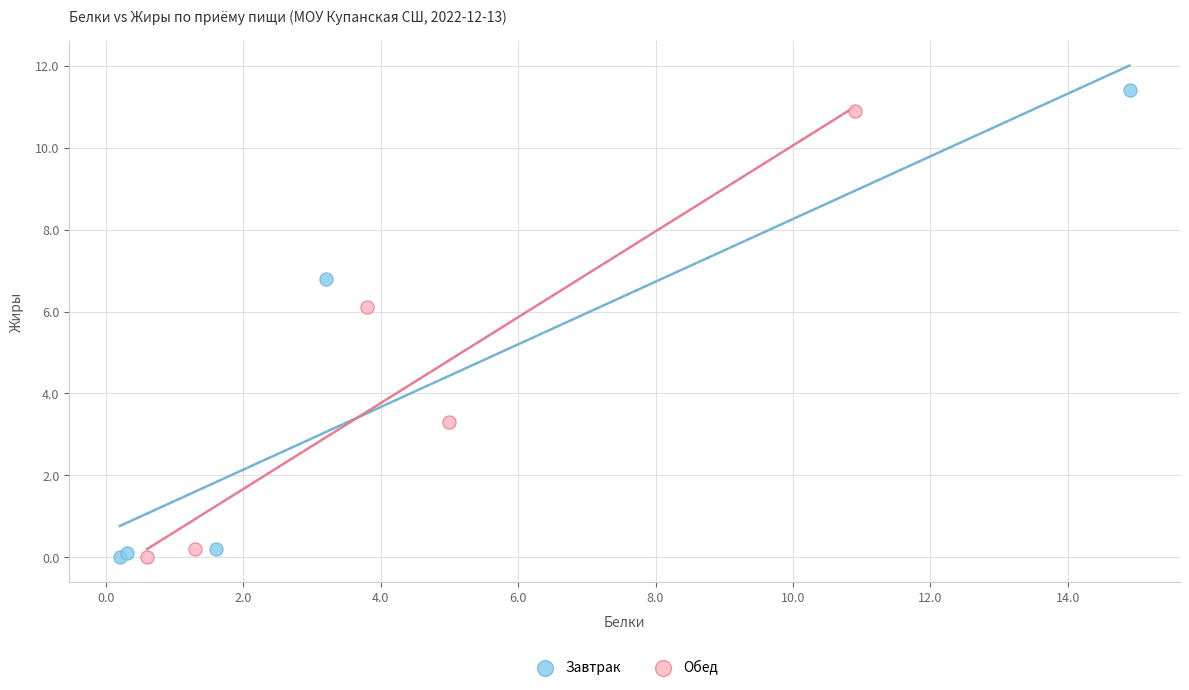

What are all the series names shown in the legend?

Завтрак, Обед